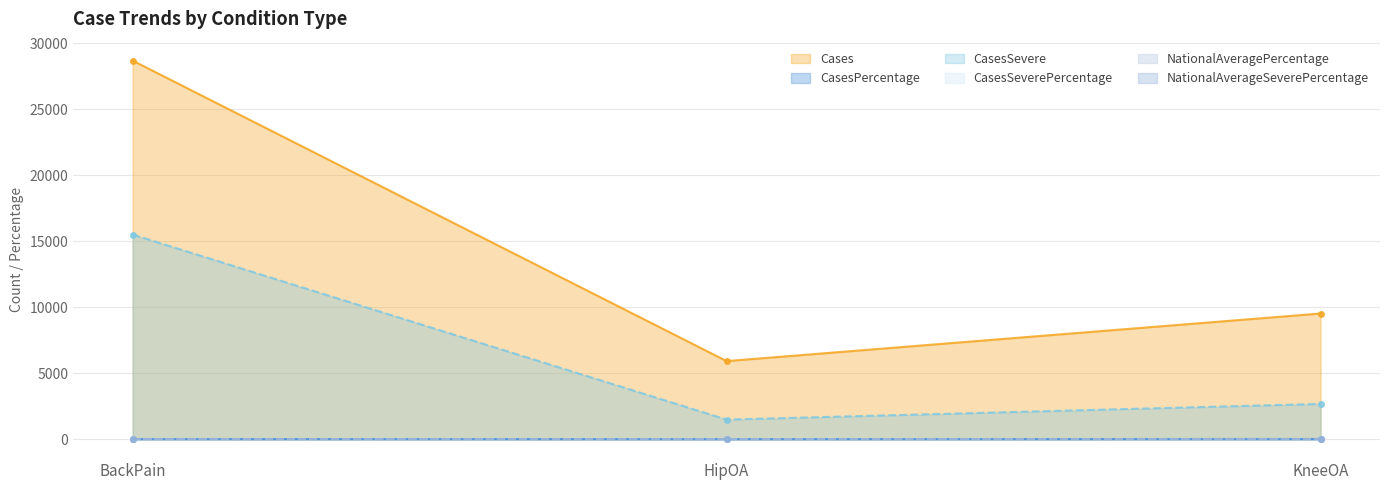

How many lines are shown in the chart?

6